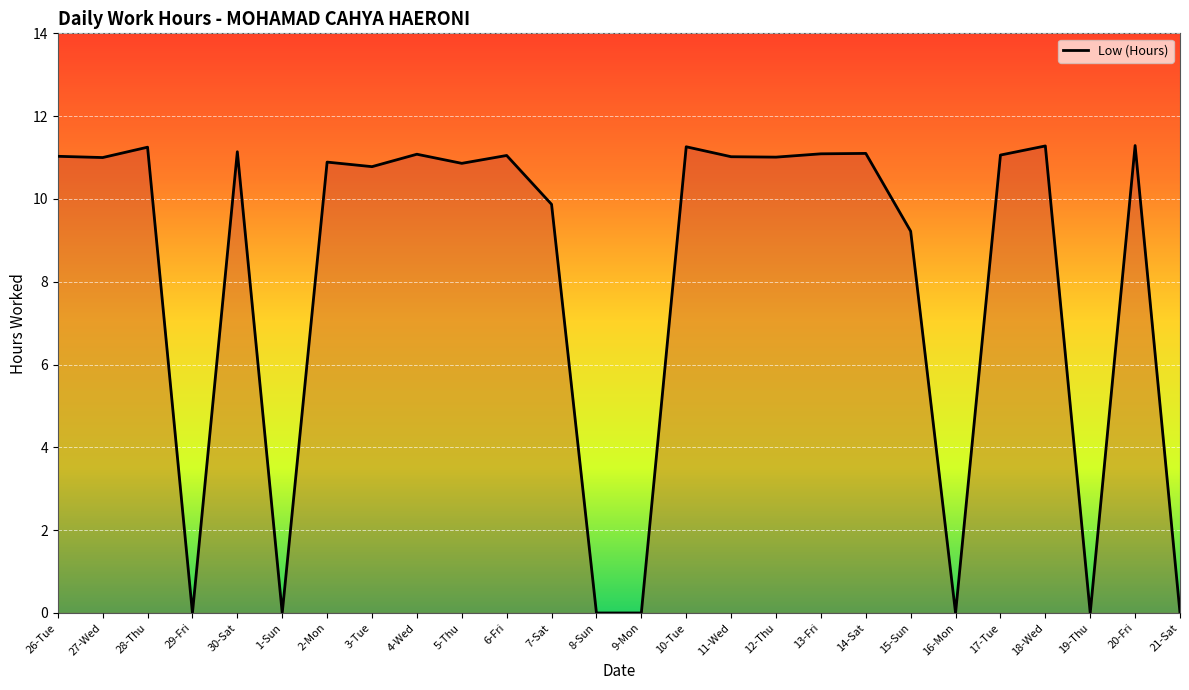

What is the maximum value shown in the chart?

11.3